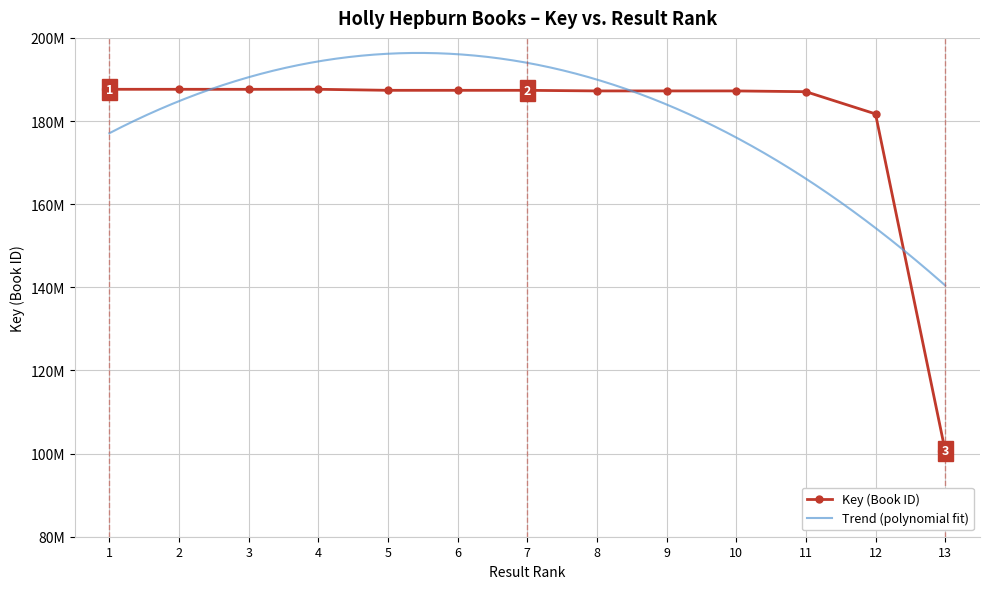

Count the number of values greater than 187385937.

6